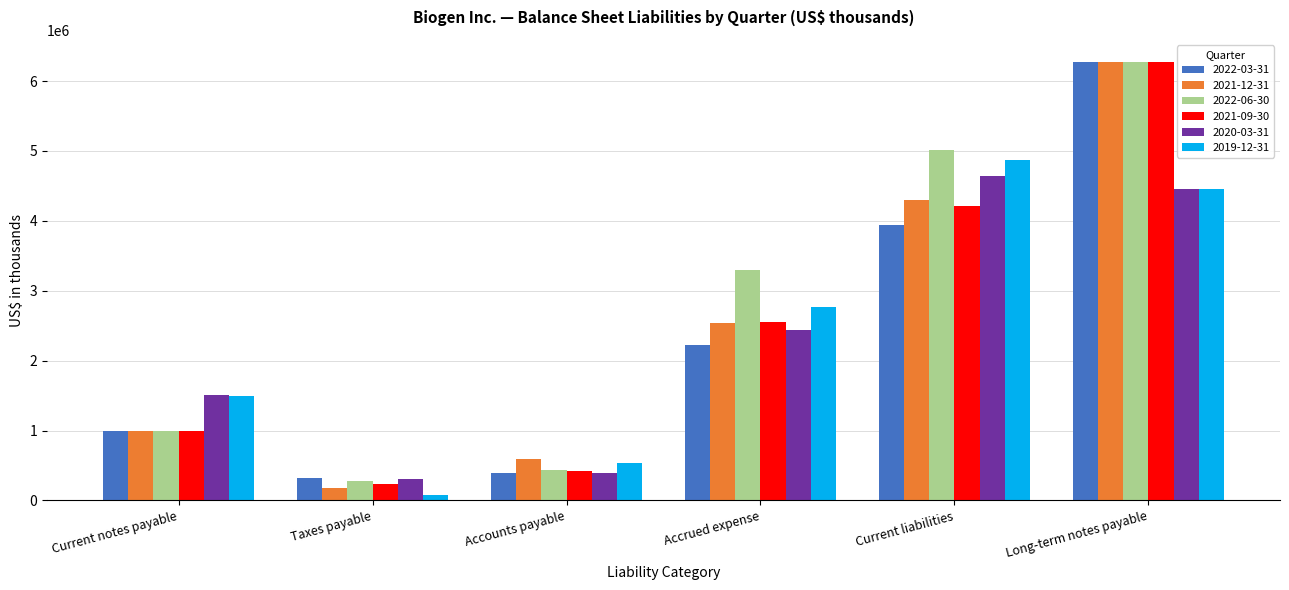

What is the difference between the maximum and minimum values in the 2021-09-30 series?

6038100